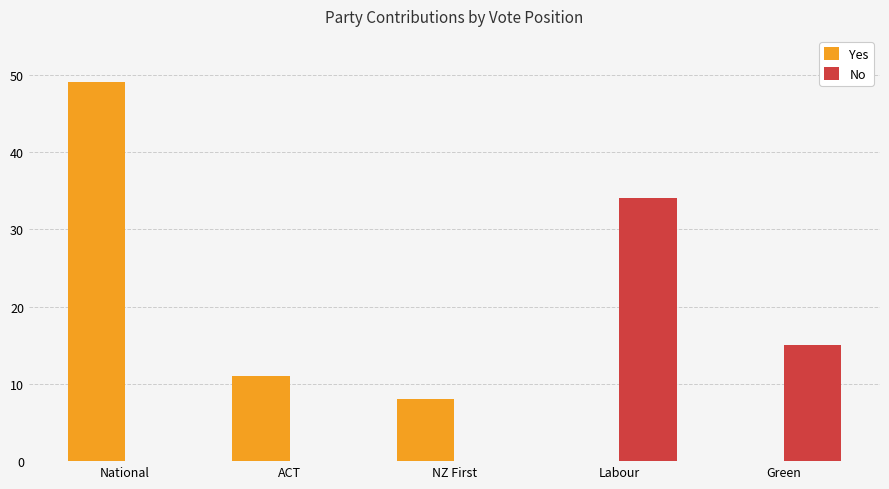

Is it true that No equals 15 at Green?

True